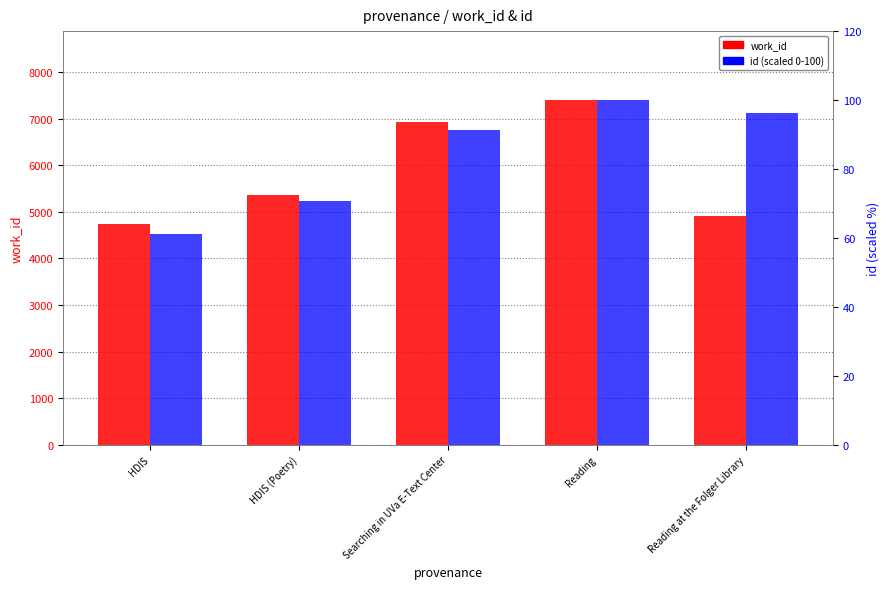

Rank the categories by work_id value from lowest to highest.

HDIS, Reading at the Folger Library, HDIS (Poetry), Searching in UVa E-Text Center, Reading